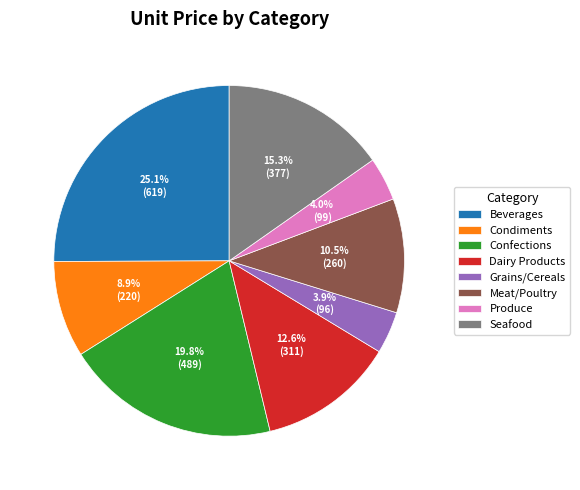

Is Confections the majority of the pie?

No